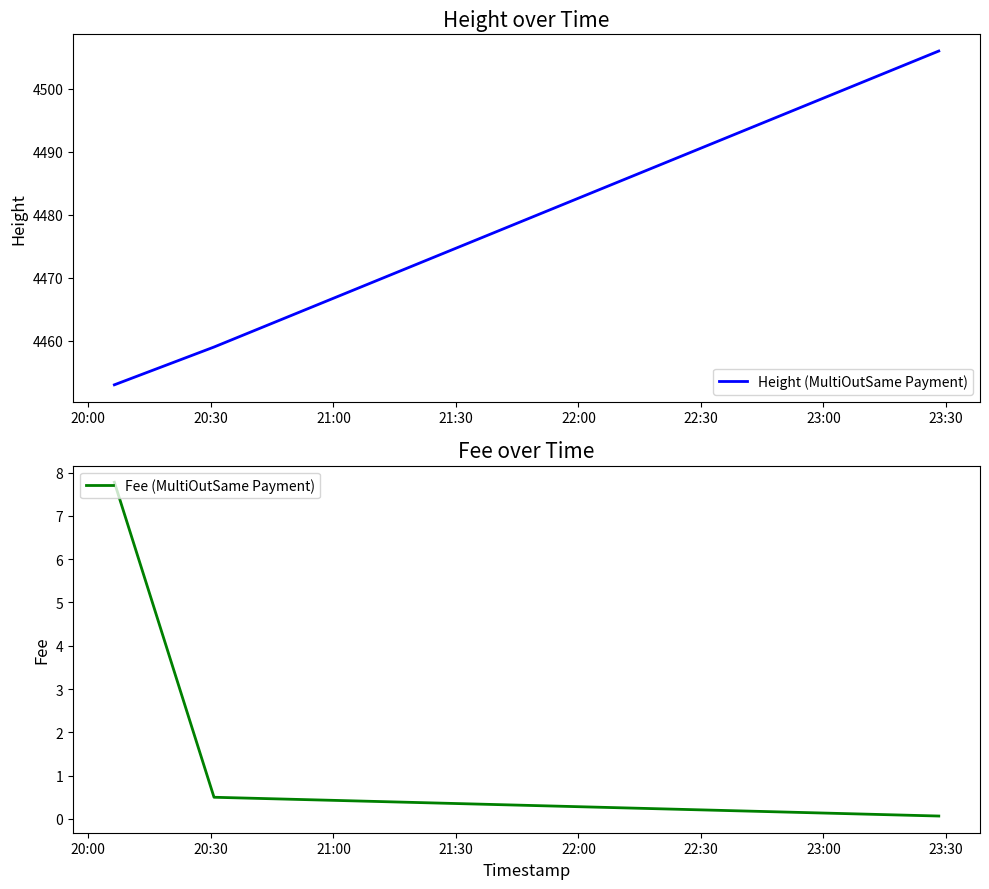

What position from the right is 20:30?

2